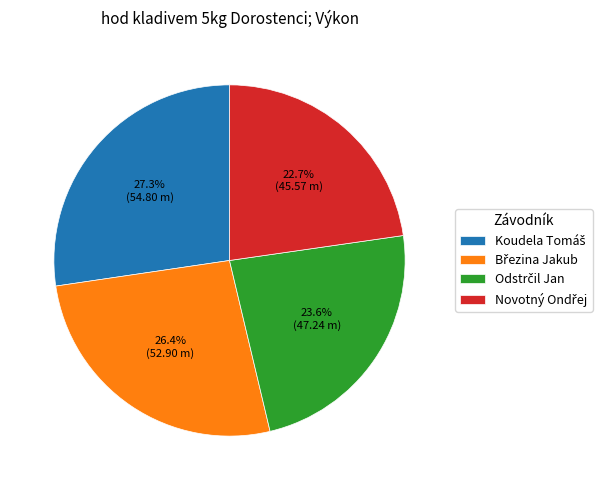

Does any single category account for the majority?

No